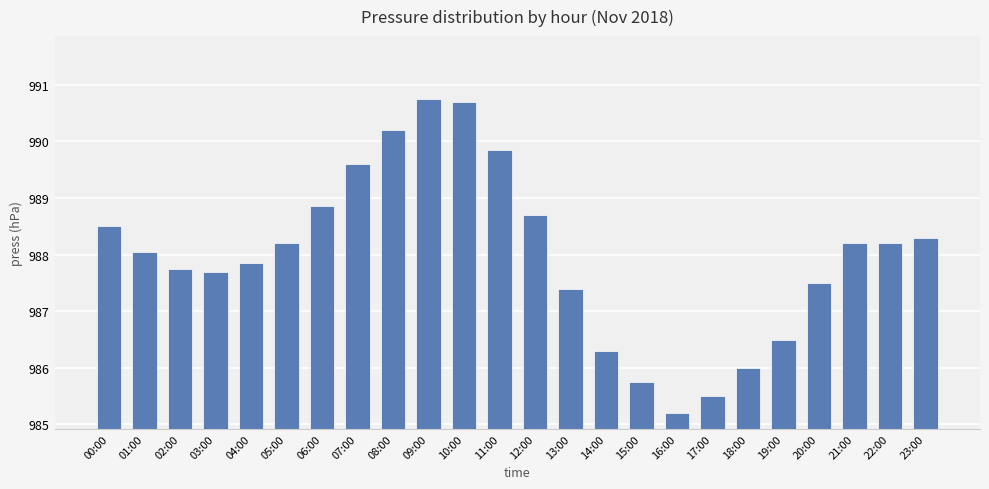

Does the chart contain any negative values?

No